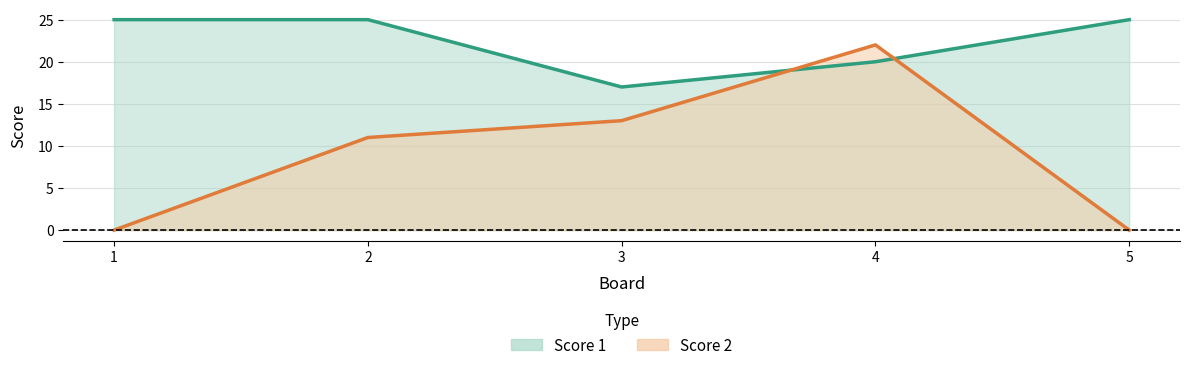

How many intersections are there between Score 1 and Score 2?

2